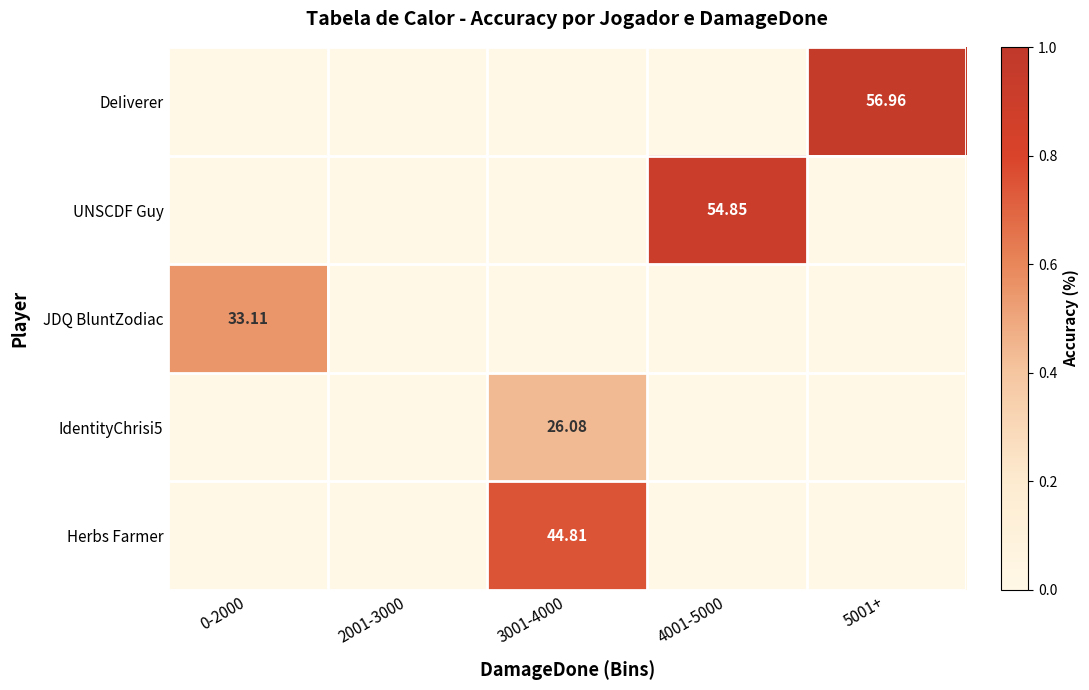

The value of Herbs Farmer at 4001-5000 is 0.0. True or false?

True